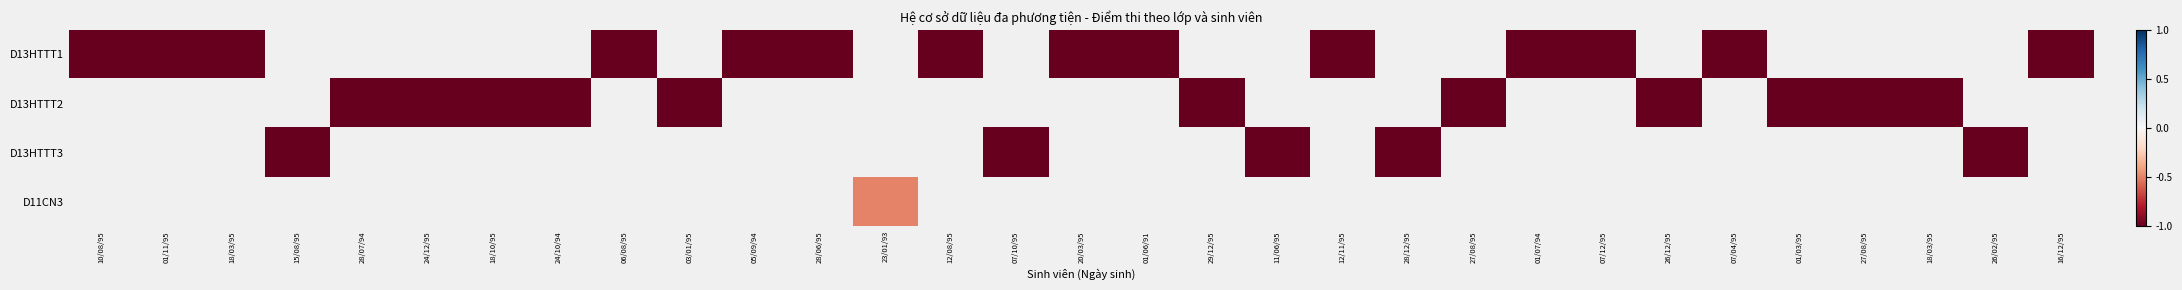

Which has a higher value, 07/04/95 or 01/11/95?

07/04/95